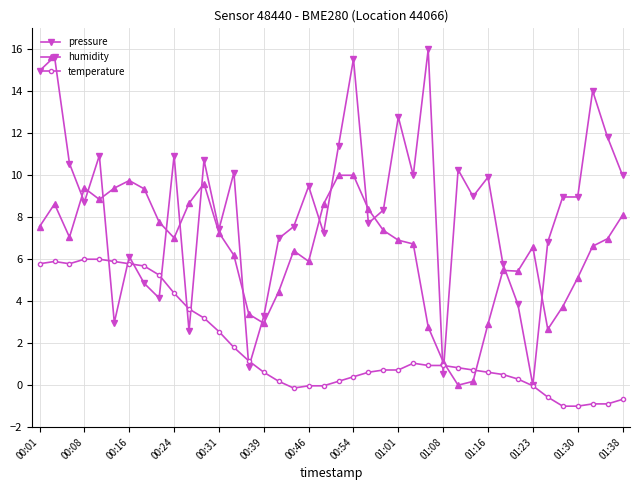

Which series has the largest range (max minus min)?

pressure